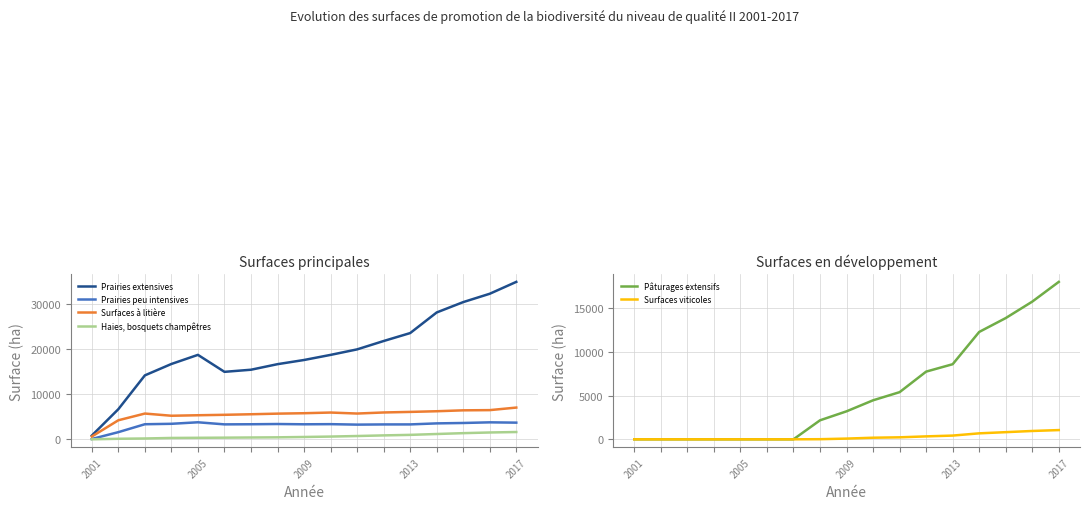

What is the average value of the Haies, bosquets champêtres series?

677.1